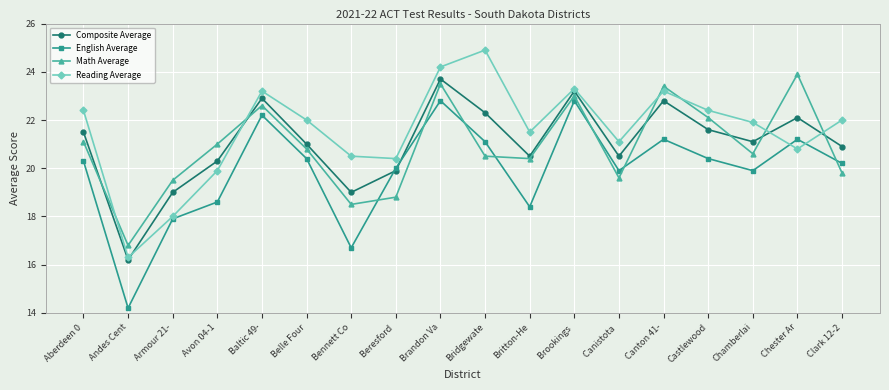

Rank the series at Chester Ar from lowest to highest value.

Reading Average, English Average, Composite Average, Math Average